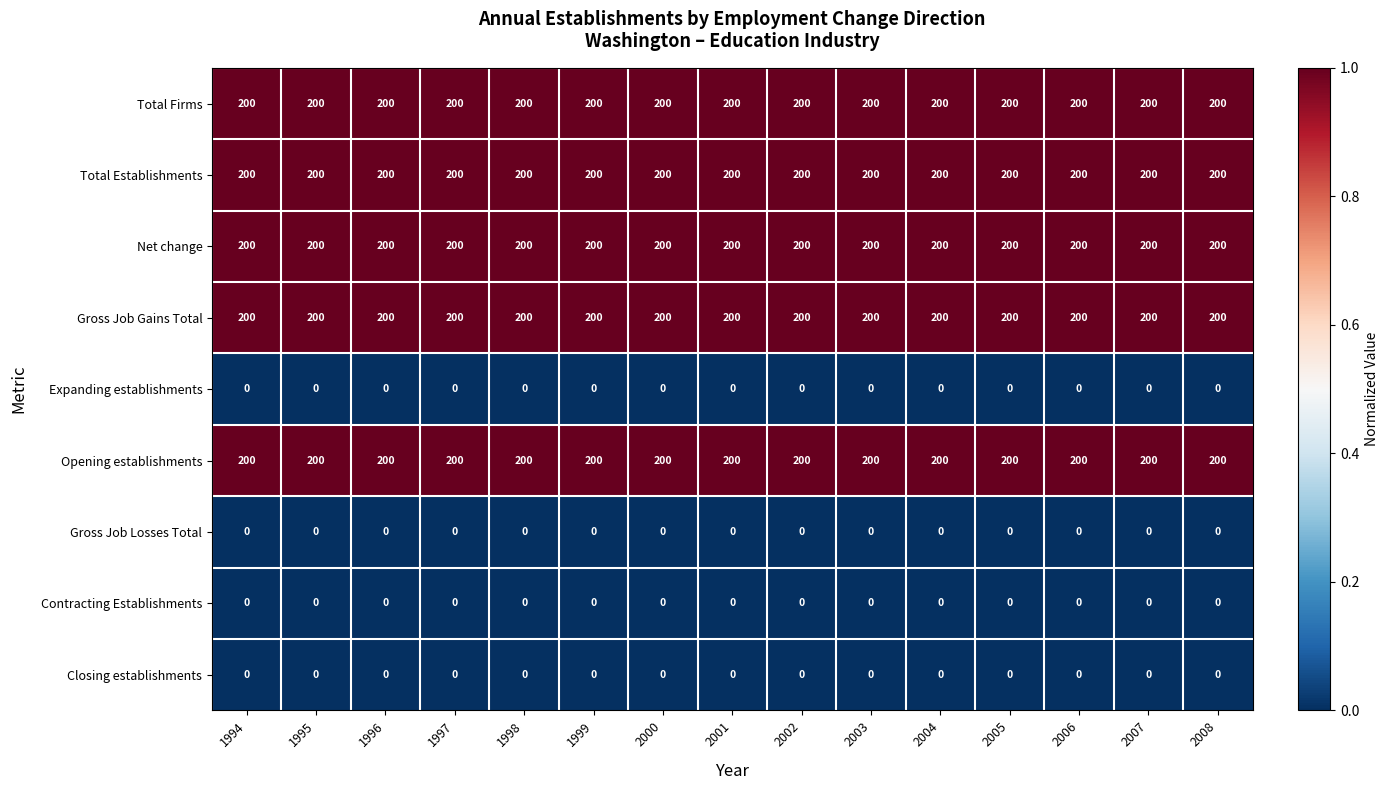

The Expanding establishments series shows 0 at 2001. True or false?

True